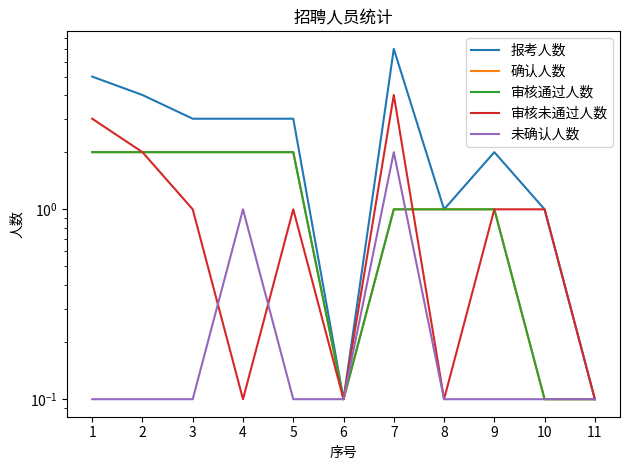

List the series in order of their peak value, highest first.

报考人数, 审核未通过人数, 确认人数, 审核通过人数, 未确认人数